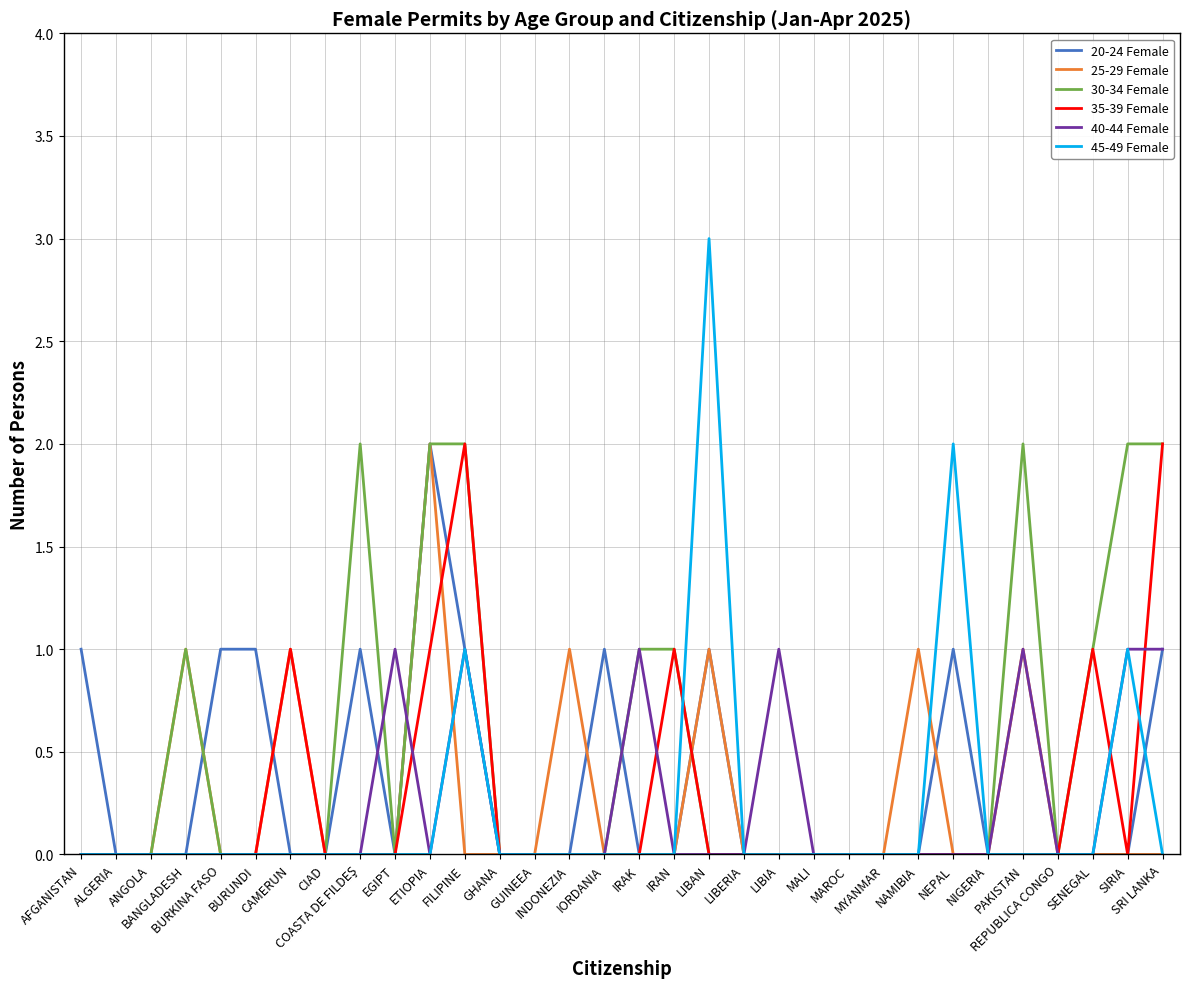

What is the difference between the second highest and minimum values in the 20-24 Female series?

1